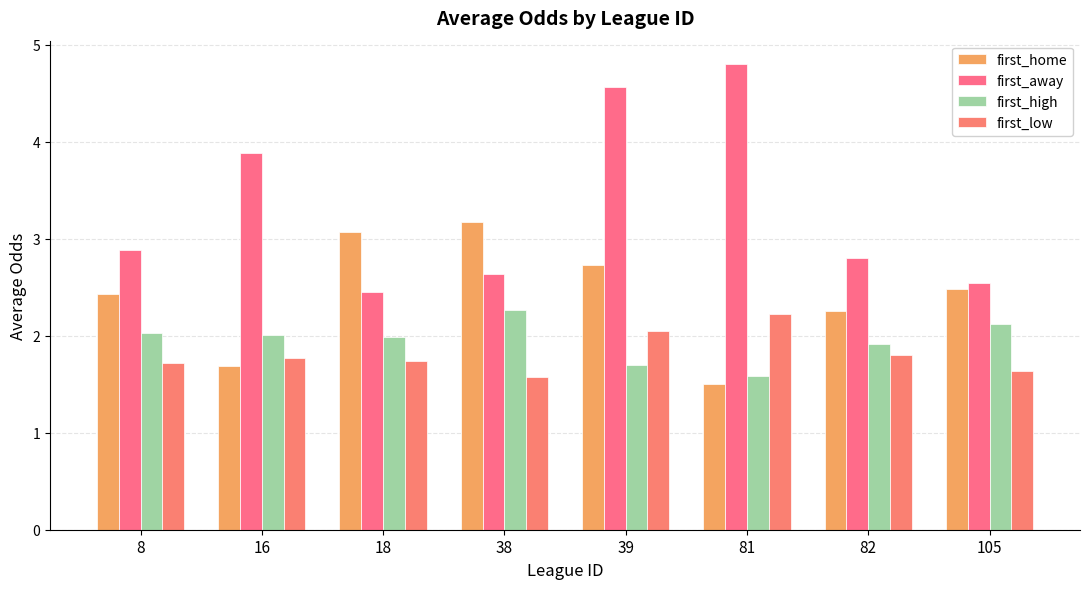

Reading left to right, transcribe all the data shown in this chart.

first_home: 8=2.4	16=1.7	18=3.1	38=3.2	39=2.7	81=1.5	82=2.2	105=2.5
first_away: 8=2.9	16=3.9	18=2.5	38=2.6	39=4.6	81=4.8	82=2.8	105=2.5
first_high: 8=2.0	16=2.0	18=2.0	38=2.3	39=1.7	81=1.6	82=1.9	105=2.1
first_low: 8=1.7	16=1.8	18=1.7	38=1.6	39=2.0	81=2.2	82=1.8	105=1.6